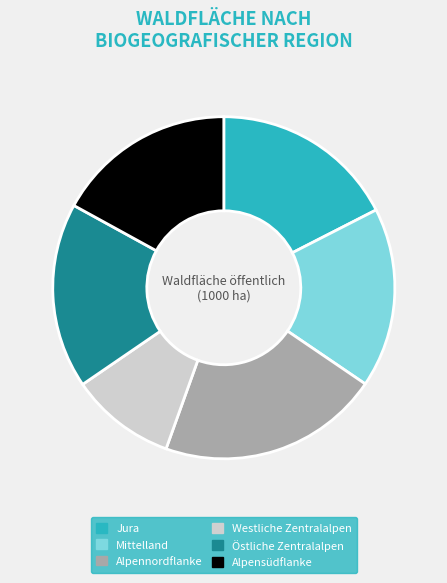

Count the number of slices in the pie.

6